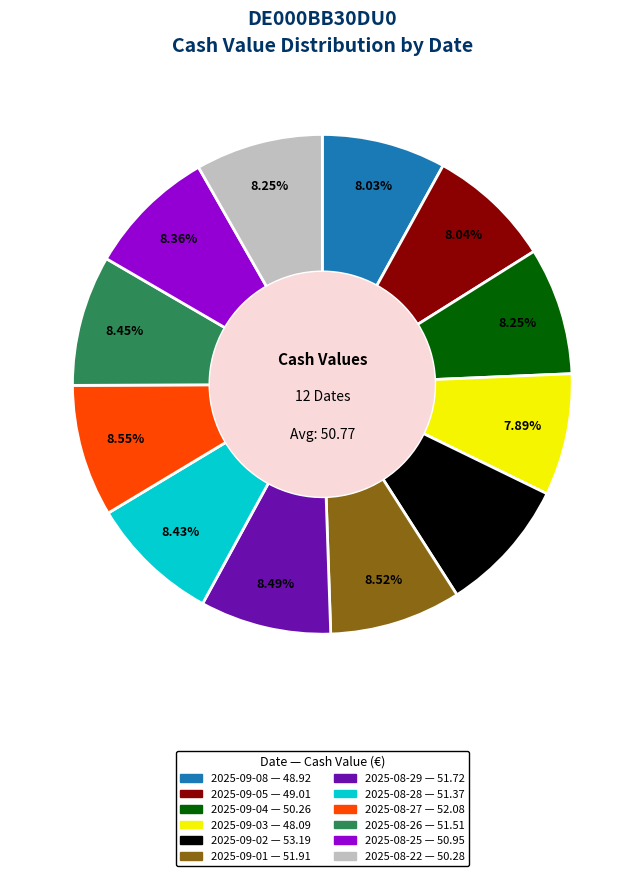

Is it true that 2025-08-29 is 18% of the pie?

False